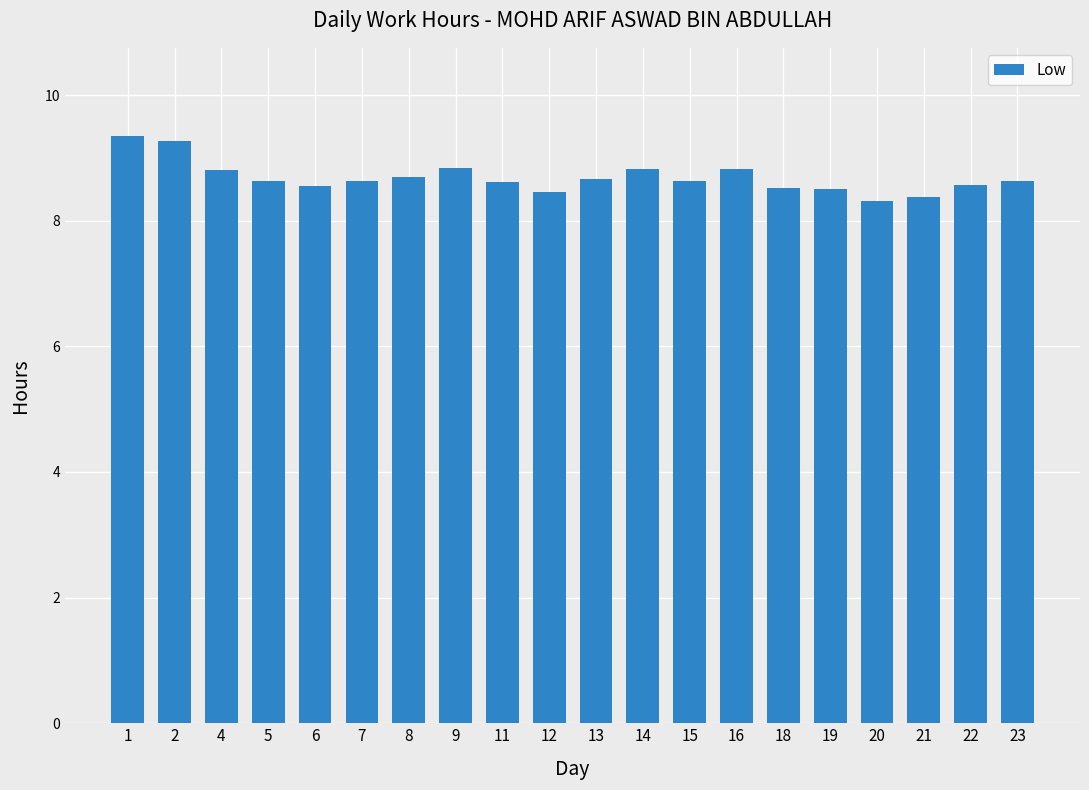

Are the bars horizontal?

No